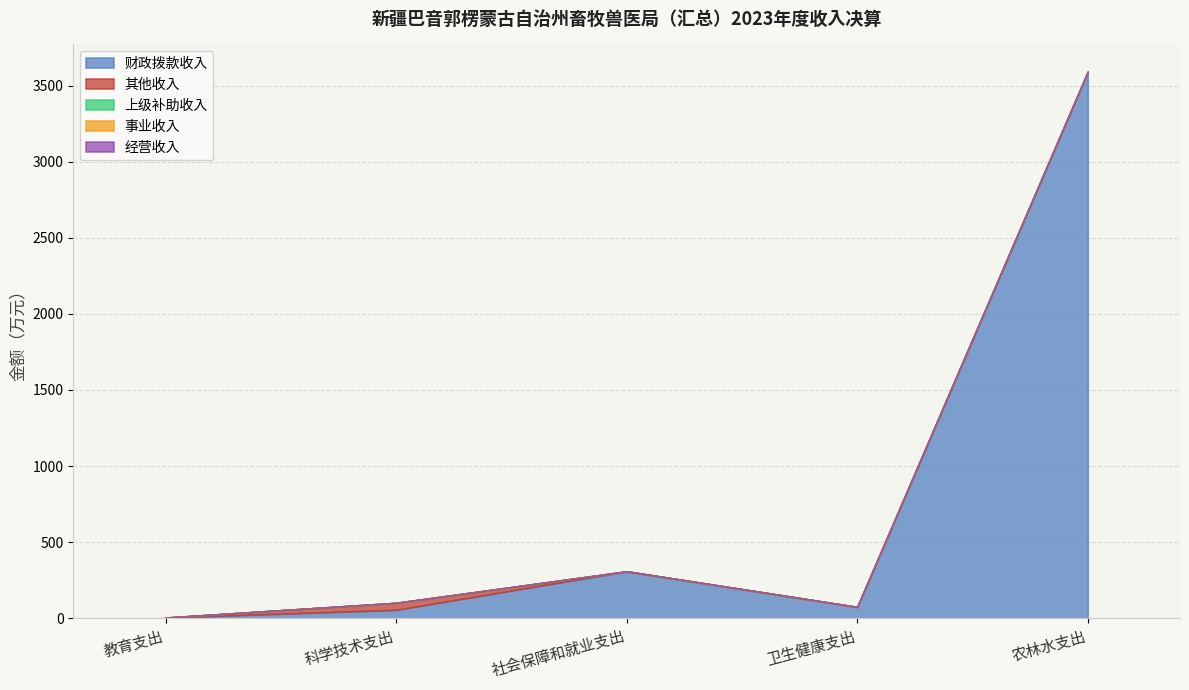

What is the spread (max minus min) of values at 社会保障和就业支出?

308.7